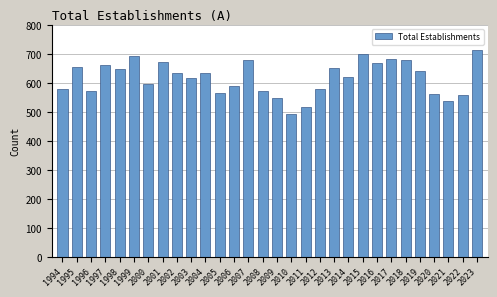

What is the maximum value shown in the chart?

714